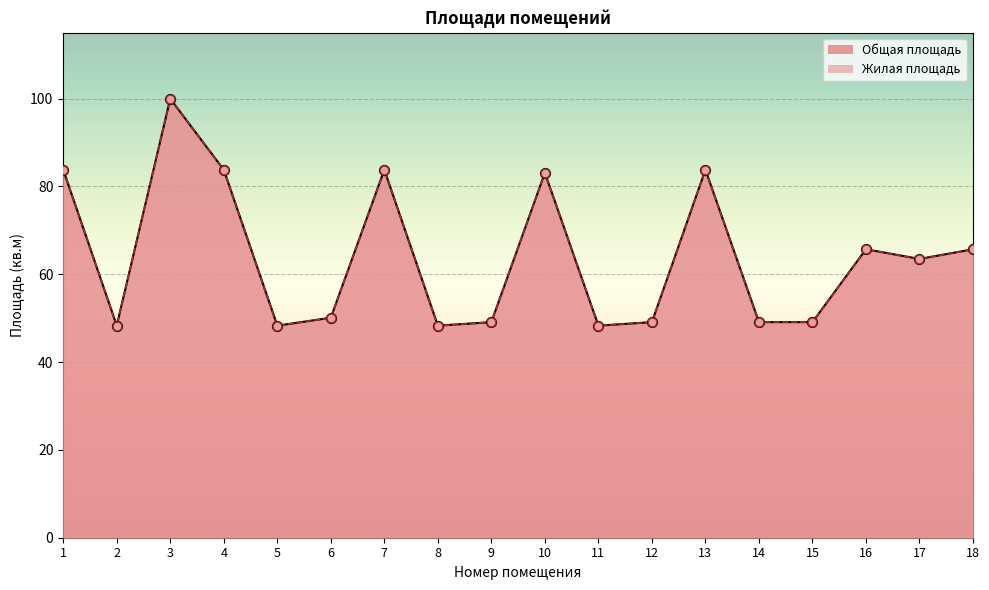

Which series reaches the minimum Y coordinate?

Общая площадь